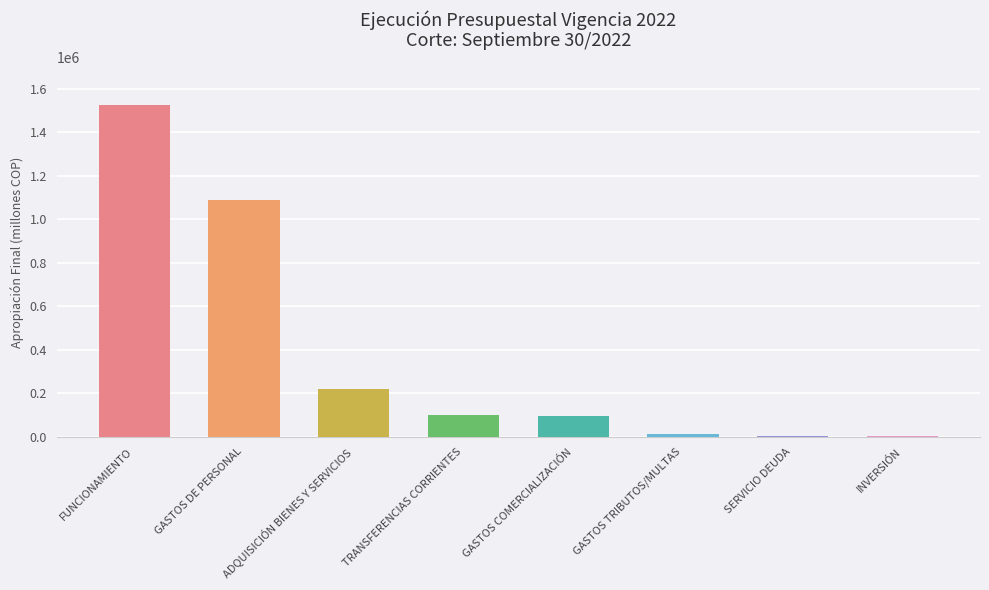

How many values exceed 101602?

4